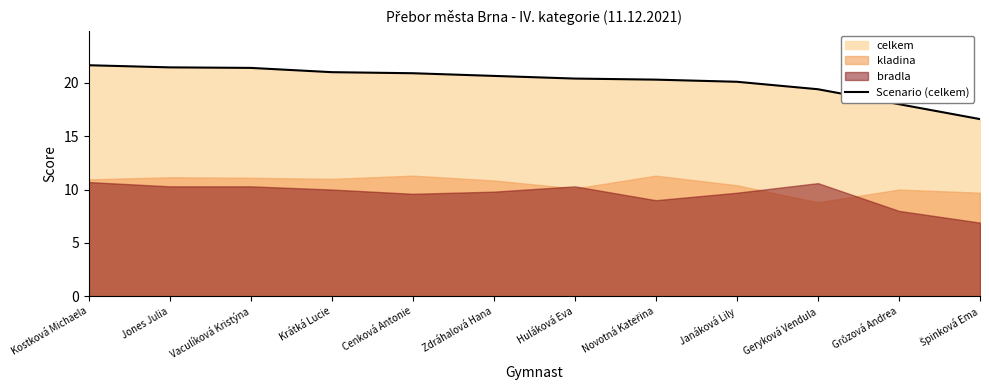

Reading left to right, transcribe all the data shown in this chart.

21.6	21.4	21.4	21.0	20.9	20.6	20.4	20.3	20.1	19.4	18.0	16.6